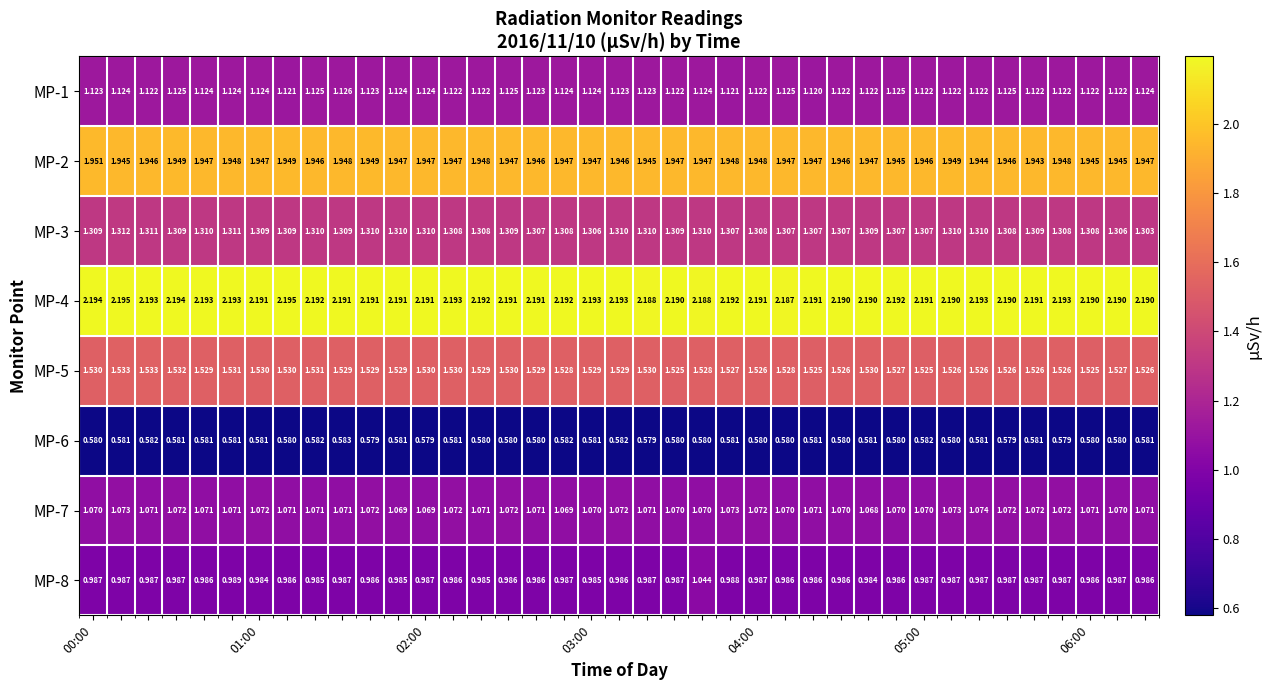

Rank the series by their maximum value, from highest to lowest.

MP-4, MP-2, MP-5, MP-3, MP-1, MP-7, MP-8, MP-6